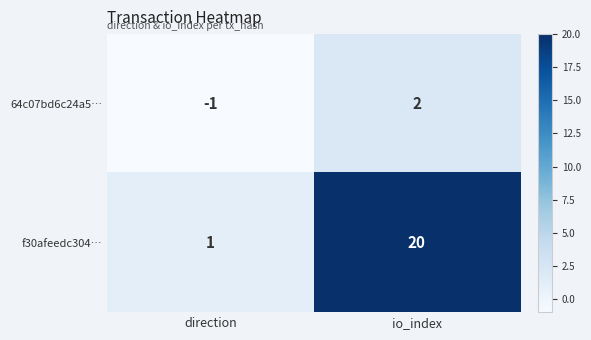

Which category has the lowest value in the f30afeedc304… series?

direction